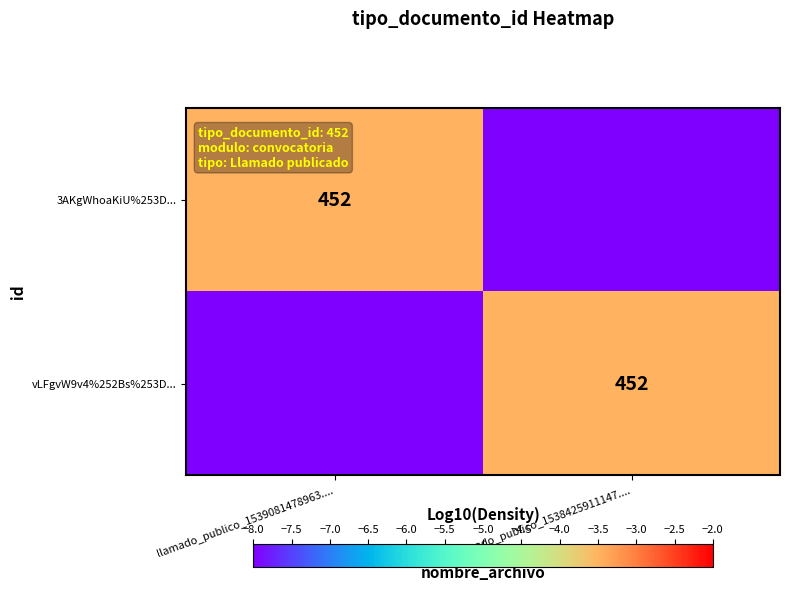

The value of 3AKgWhoaKiU%253D... at llamado_publico_1539081478963.... is 298.5. True or false?

False